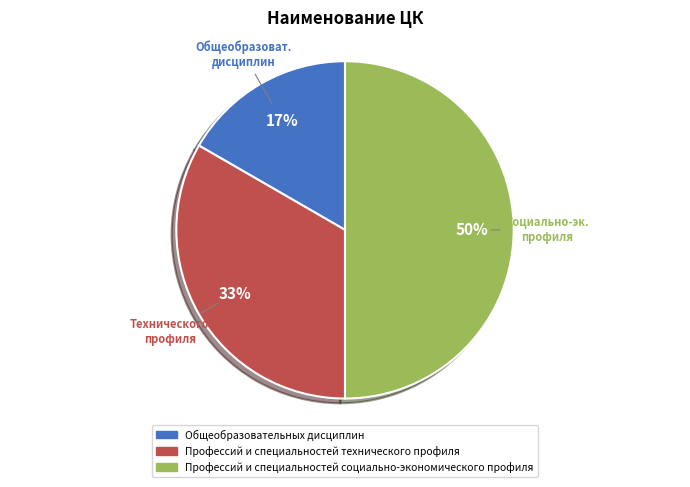

Combined, do Профессий и специальностей социально-экономического профиля and Профессий и специальностей технического профиля account for over 50%?

Yes